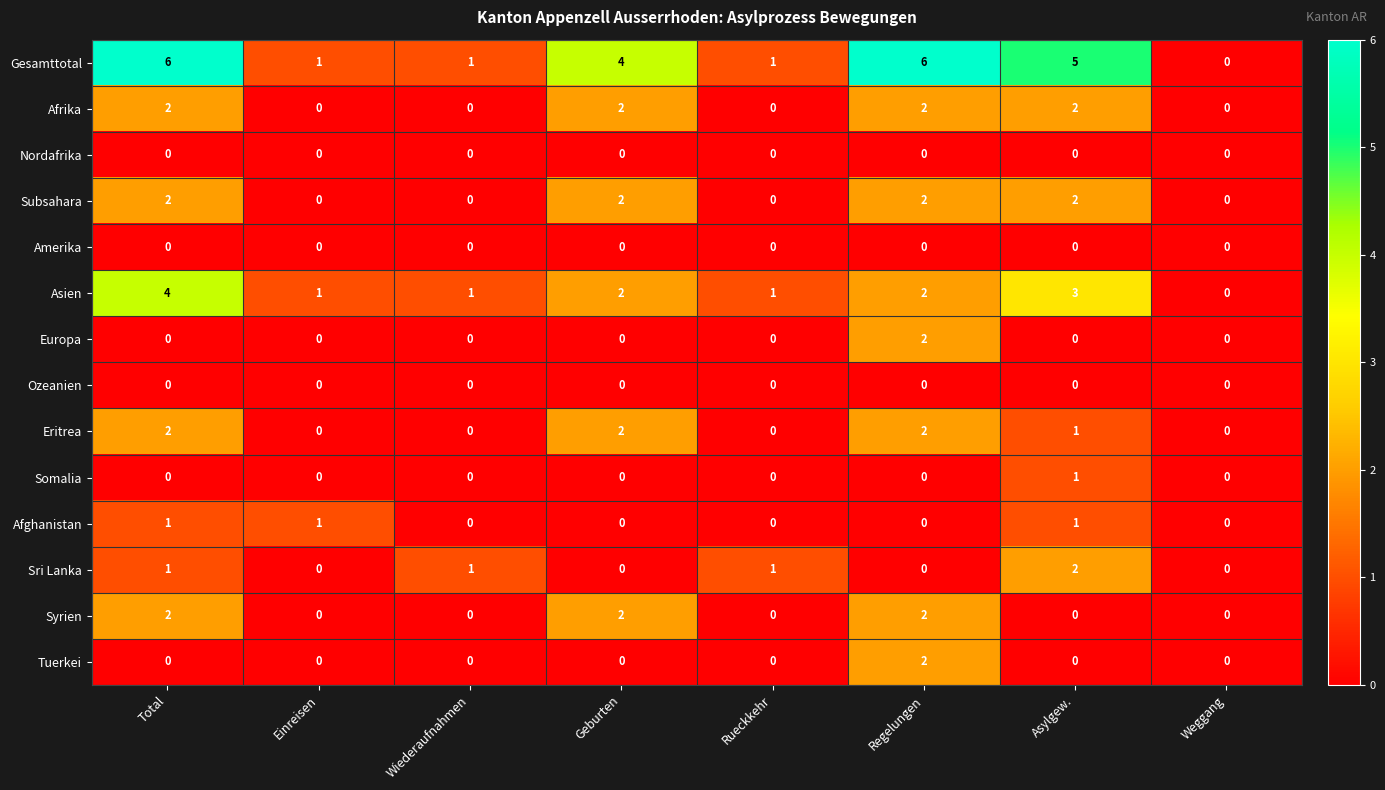

What is the highest value of the Asien series?

4